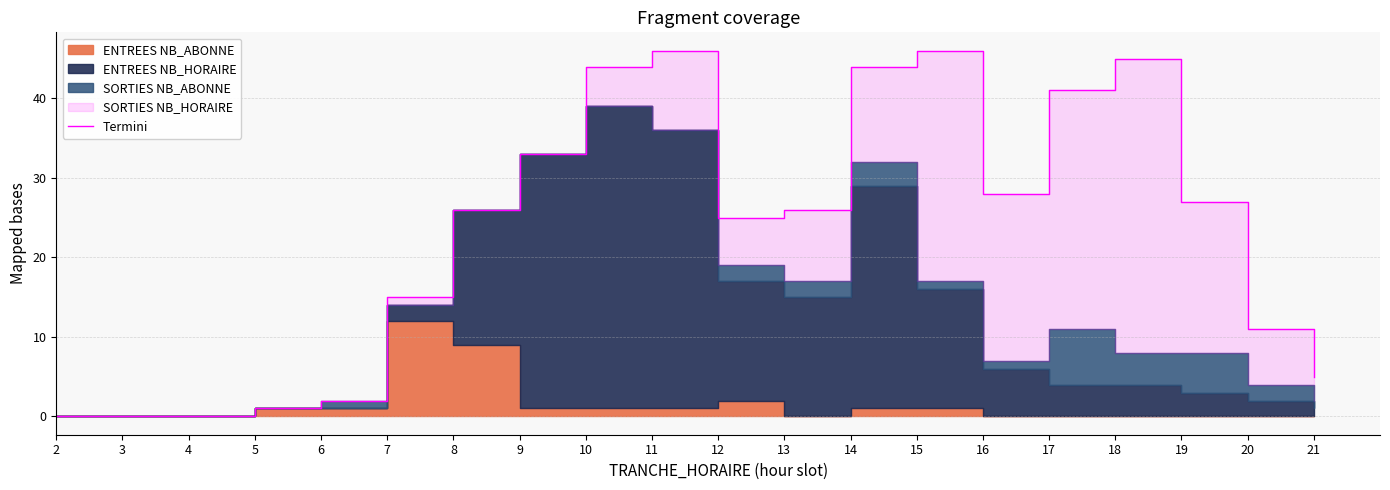

Reading left to right, what are all the values shown in this chart?

2=0	3=0	4=0	5=1	6=2	7=15	8=26	9=33	10=44	11=46	12=25	13=26	14=44	15=46	16=28	17=41	18=45	19=27	20=11	21=5